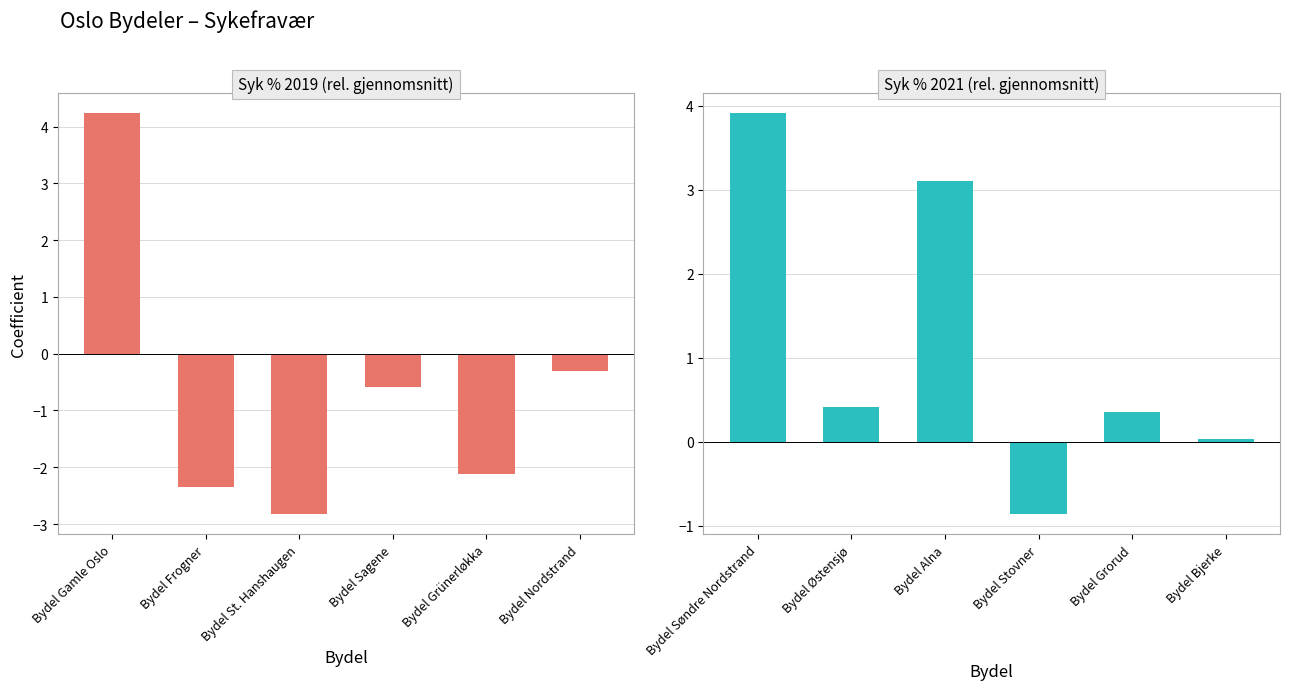

How many values in the Syk % 2021 series exceed 0?

5